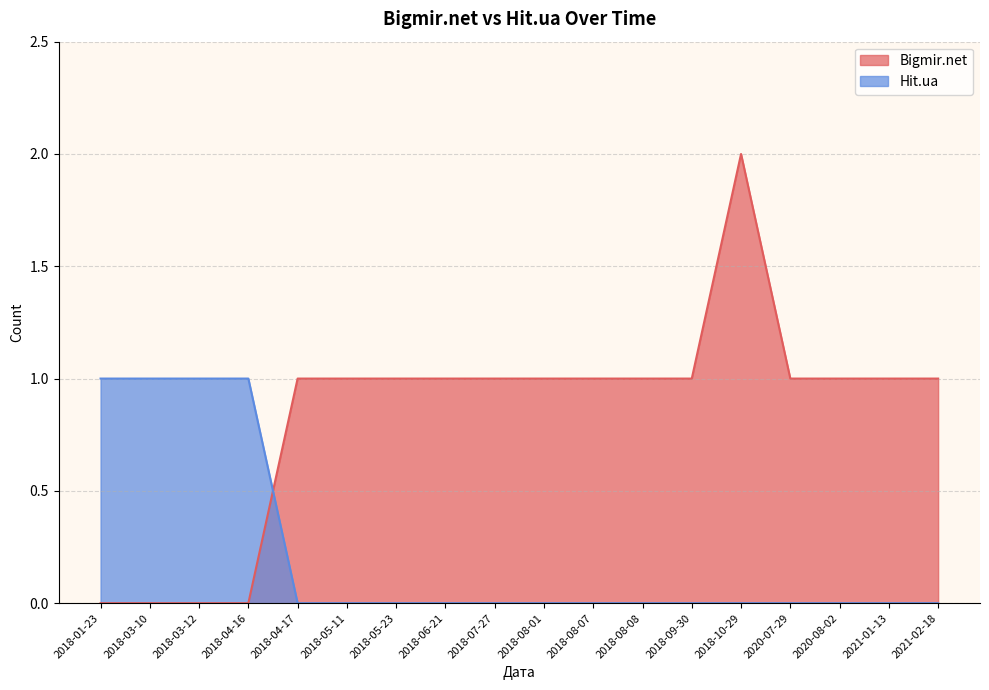

Which series has the largest range (max minus min)?

Bigmir.net